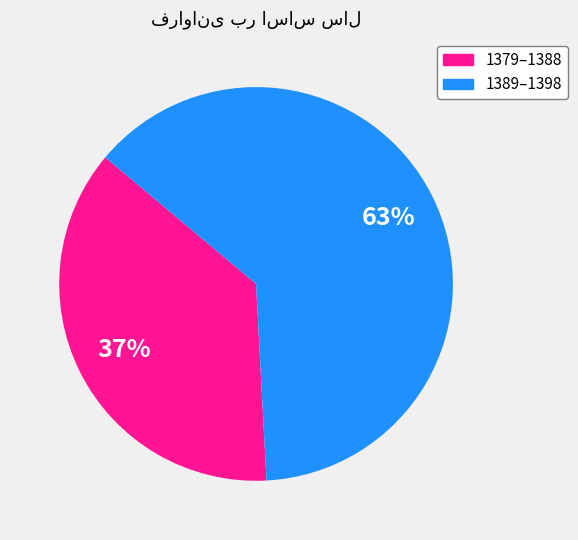

How many slices are in this pie chart?

2